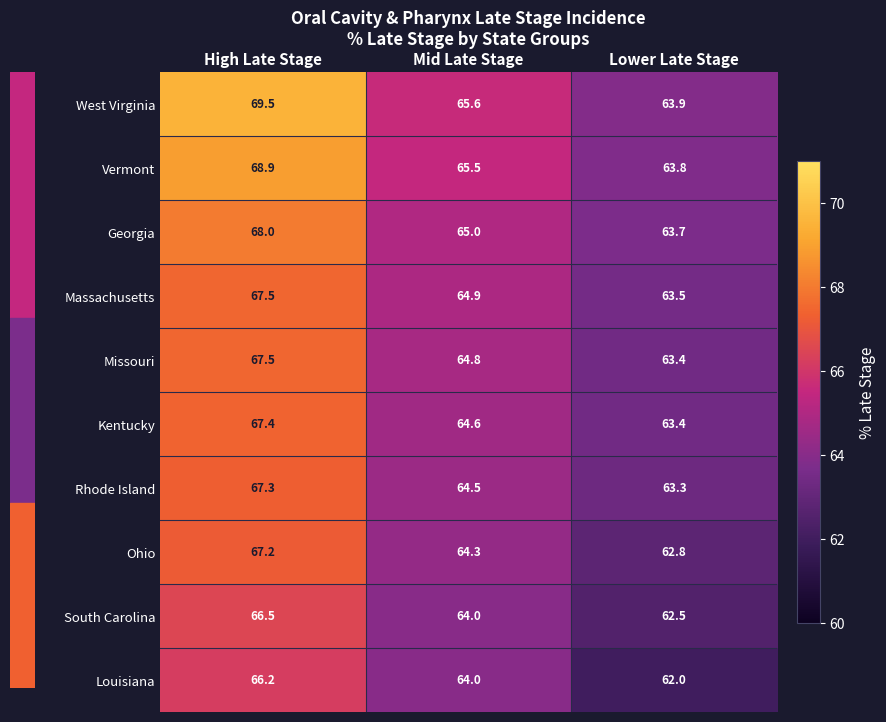

Which series changed the most between Mid Late Stage and Lower Late Stage?

Louisiana